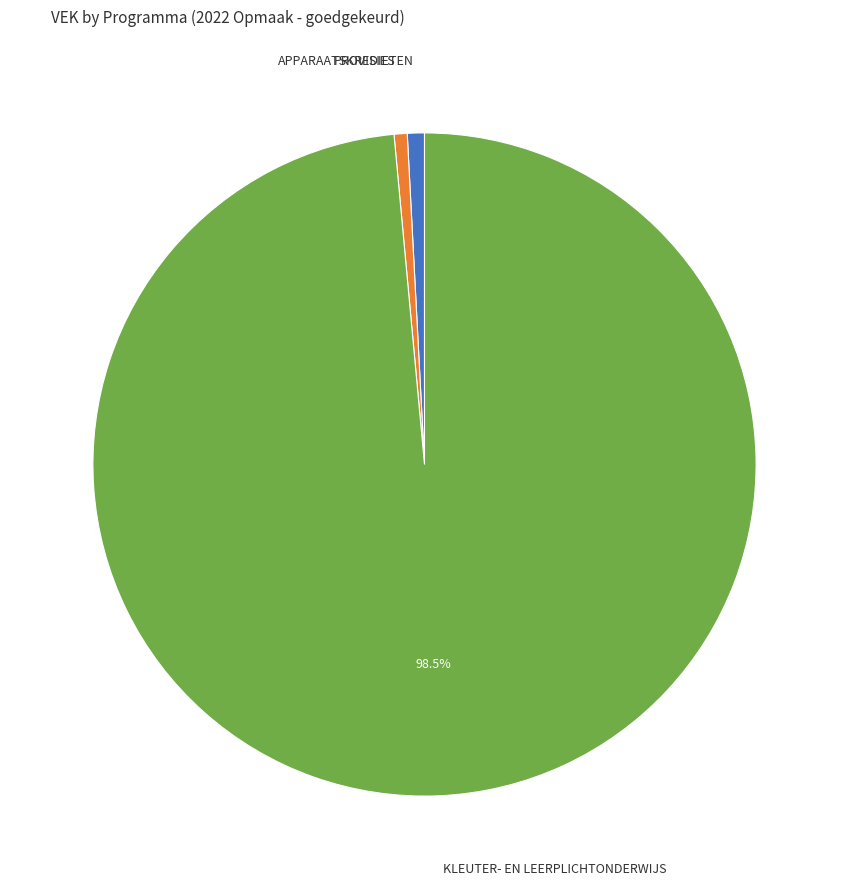

How many slices are in this pie chart?

3